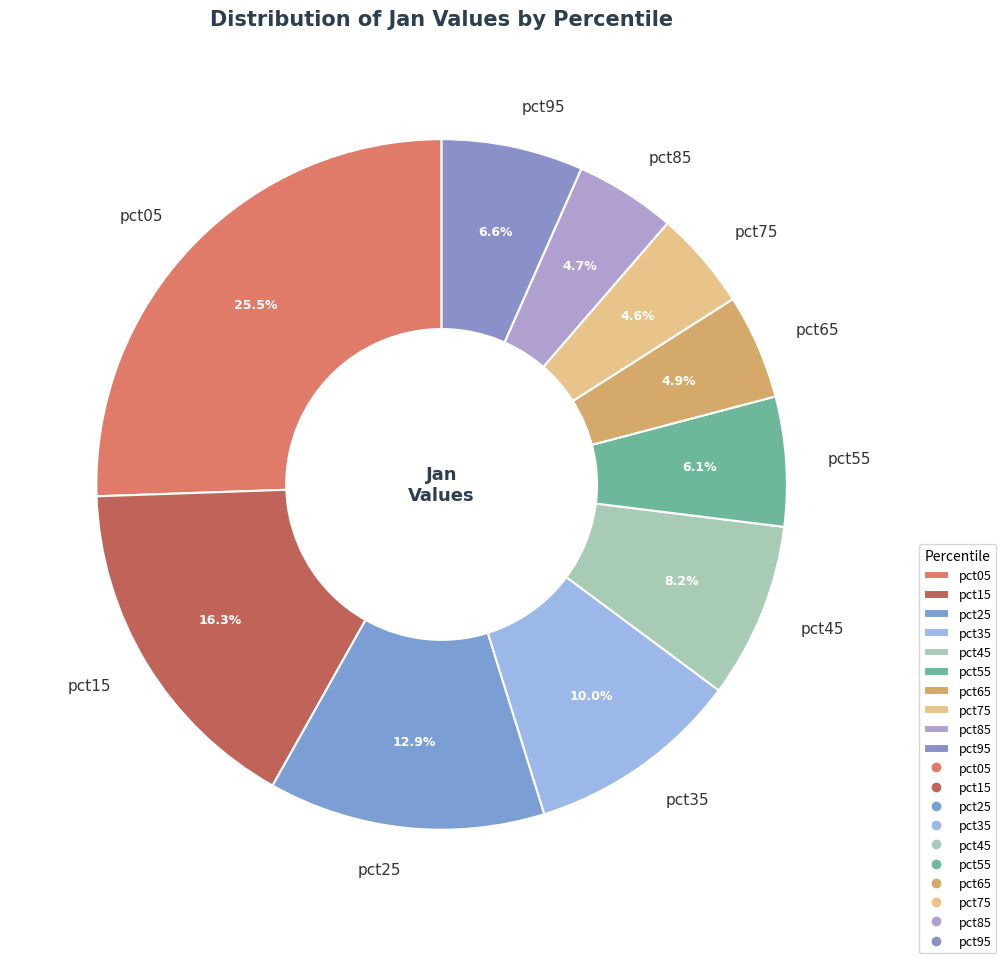

Does pct35 represent more than half of the total?

No